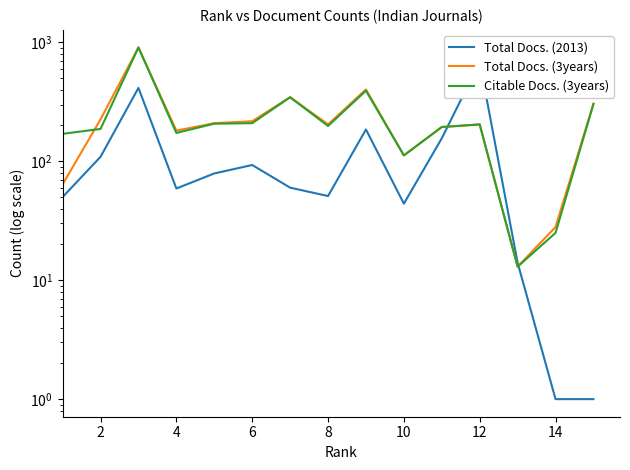

At 4, list the series in order from smallest to largest.

Total Docs. (2013), Citable Docs. (3years), Total Docs. (3years)